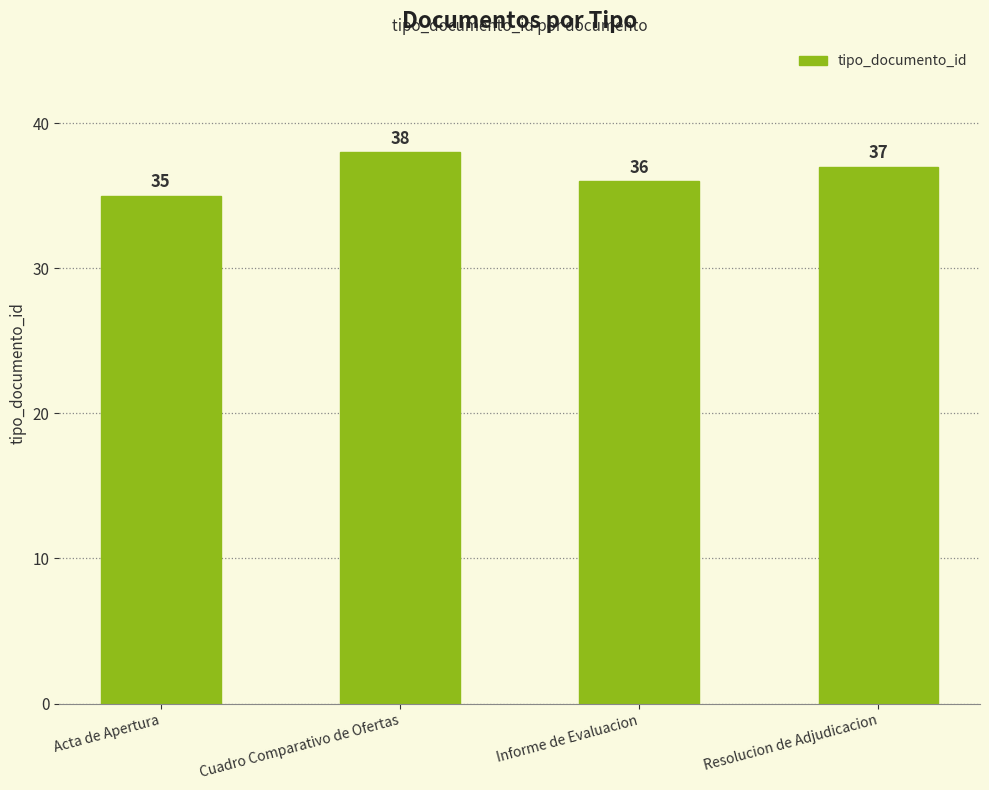

Is it true that the value at Resolucion de Adjudicacion is 37?

True